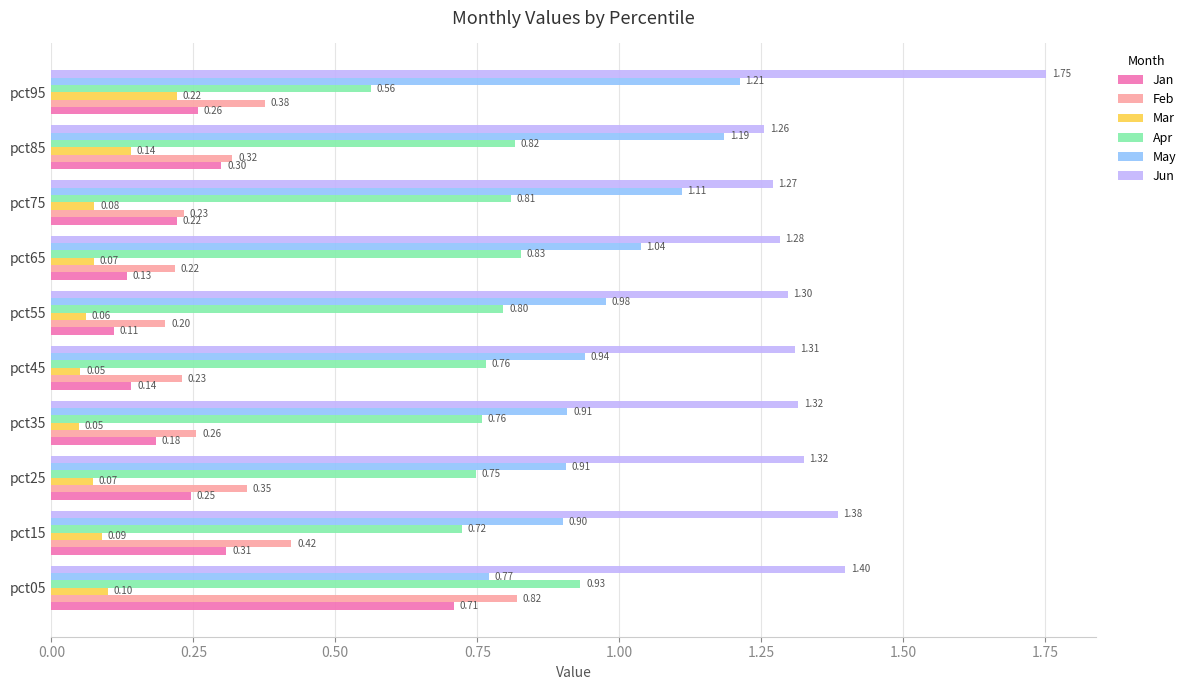

What is the sum of all Feb values?

3.4